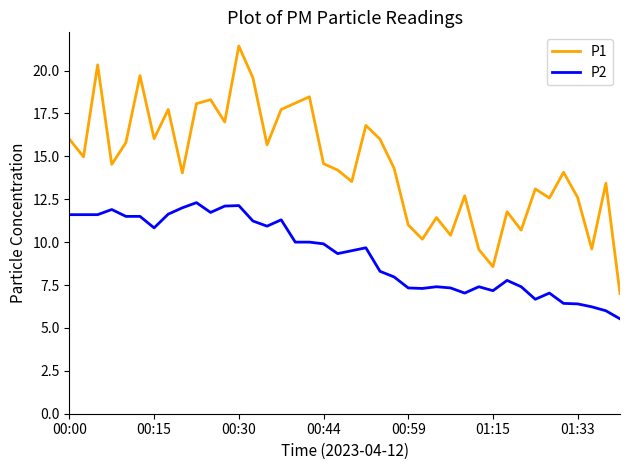

True or false: P1 has more than 0 points higher than both neighbors.

True